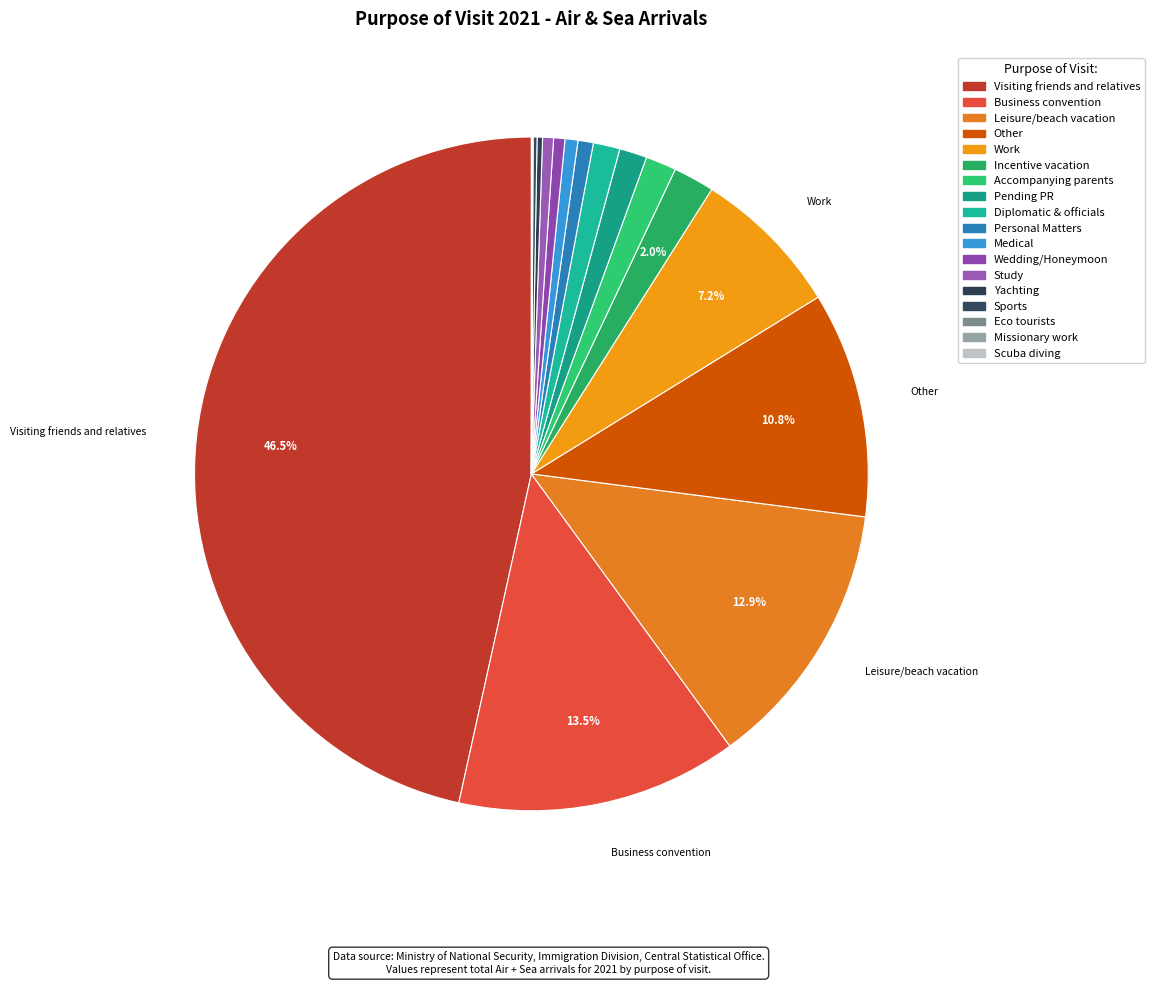

To the nearest percent, what is the difference between the largest and smallest slice percentages?

47%